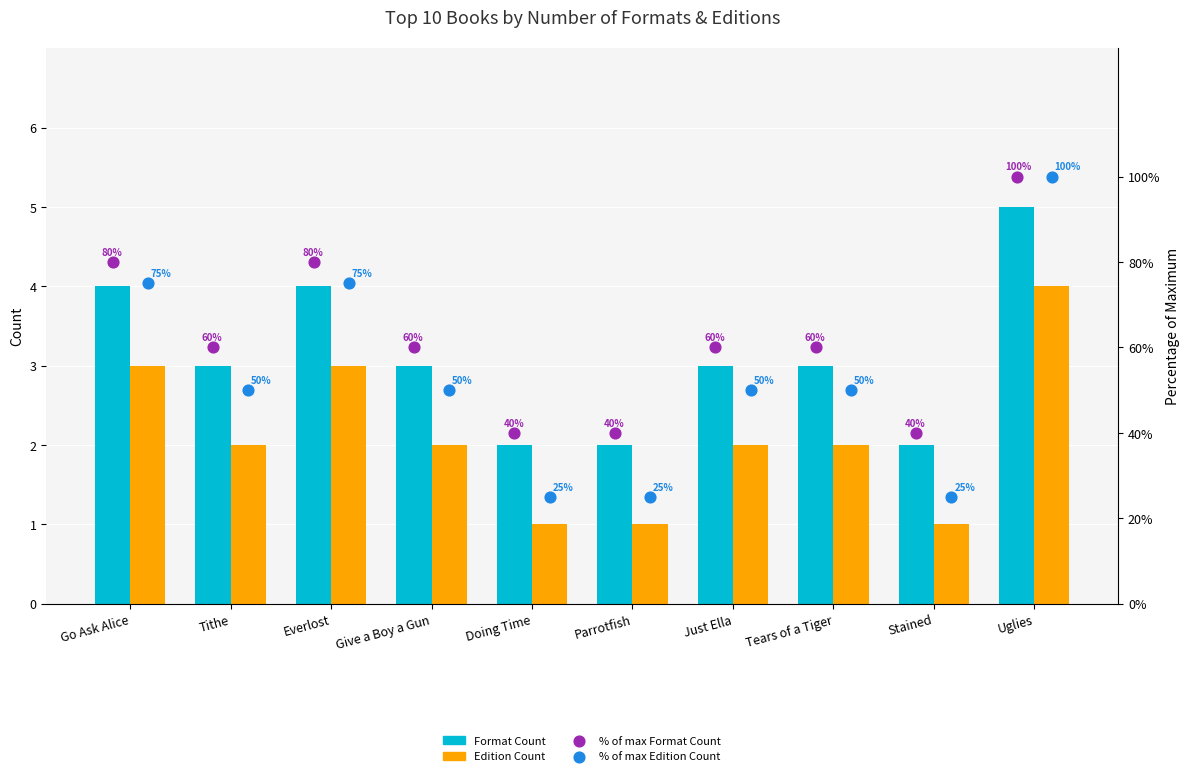

At which category is the sum across all series the highest?

Uglies